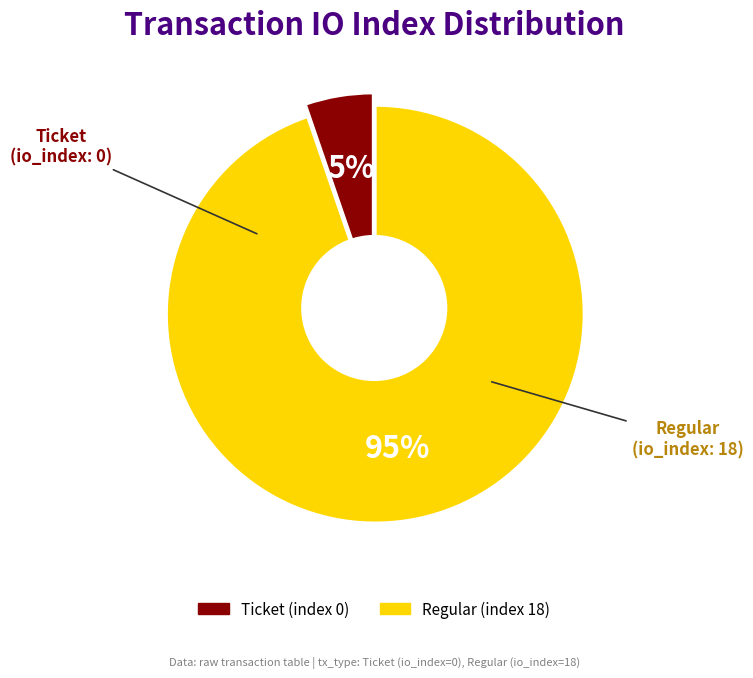

How many slices are in this pie chart?

2